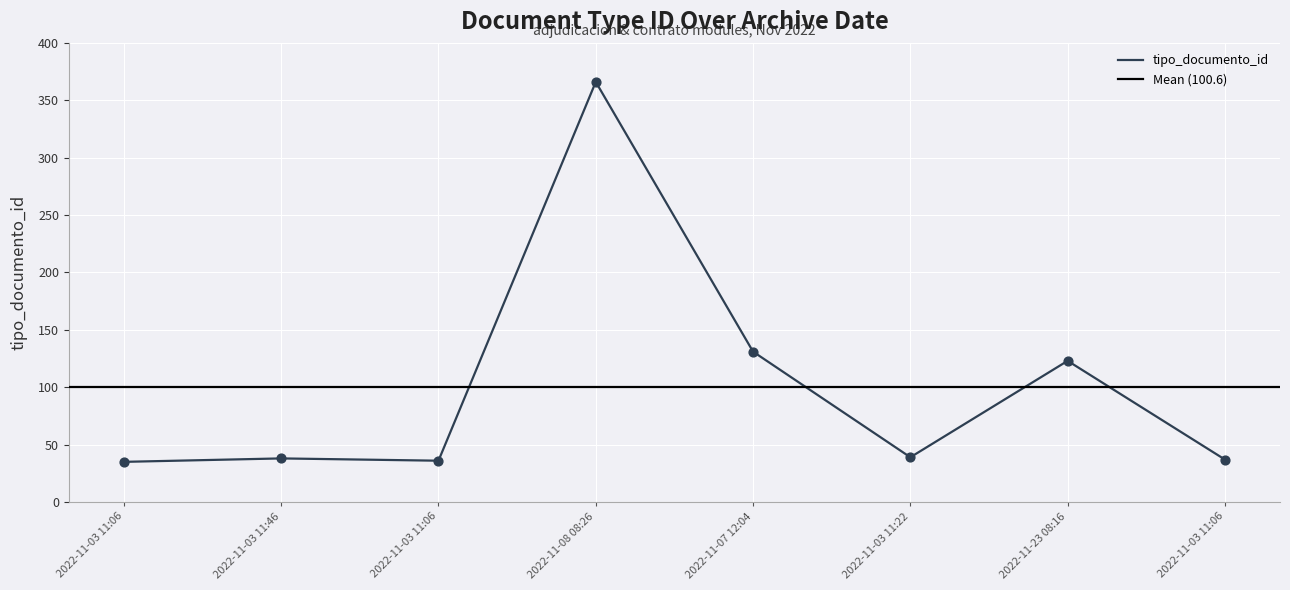

Which has a higher value, 2022-11-03 11:46 or 2022-11-07 12:04?

2022-11-07 12:04